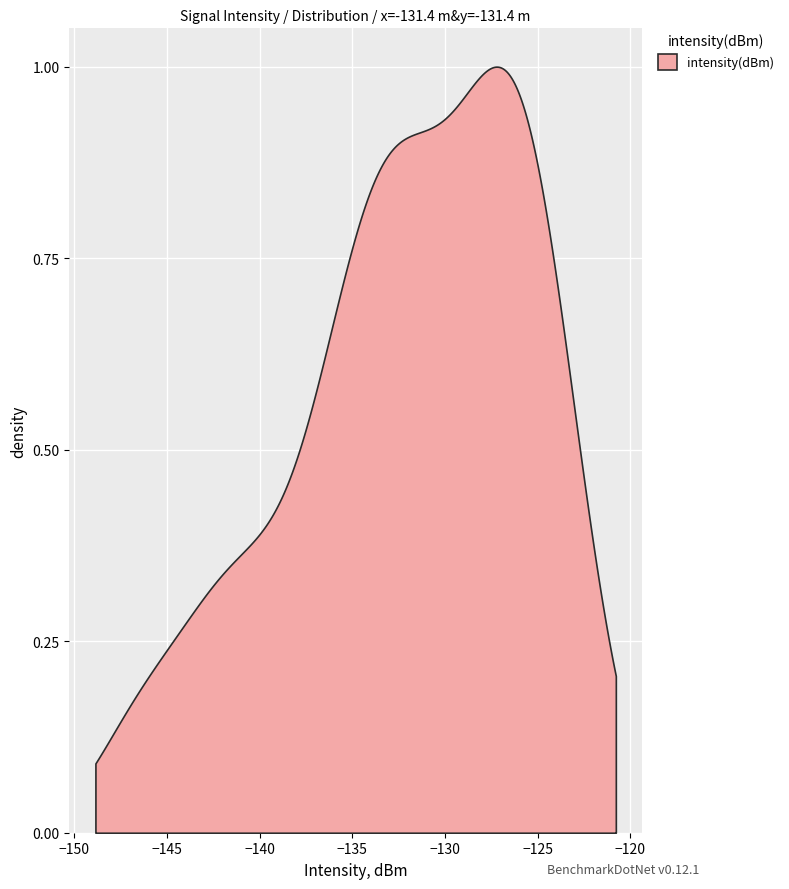

What is the value of the 26th point from the left?

-125.2